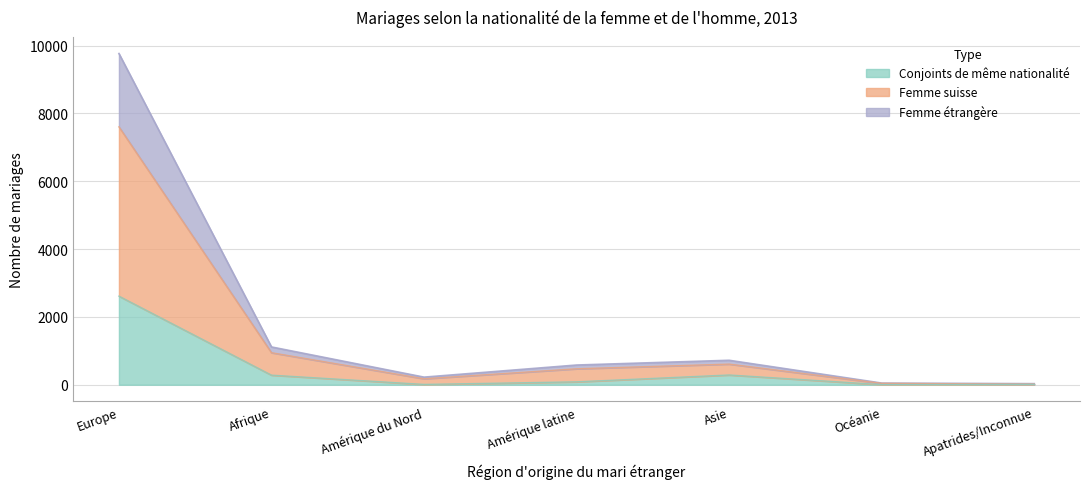

True or false: Conjoints de même nationalité and Total cross at least once.

False